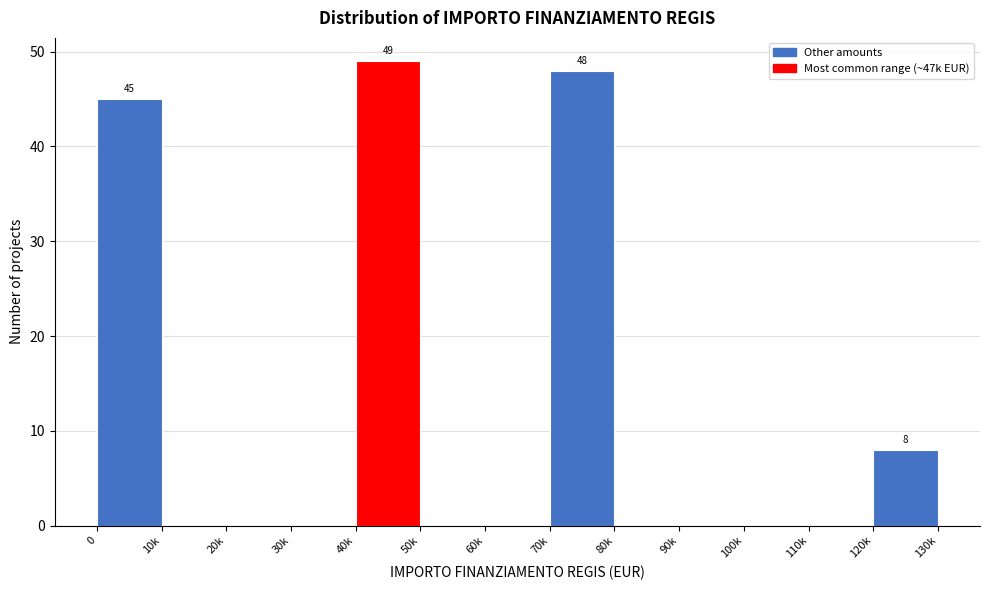

Reading left to right, list all the values displayed in this chart.

0=45	10k=0	20k=0	30k=0	40k=49	50k=0	60k=0	70k=48	80k=0	90k=0	100k=0	110k=0	120k=8